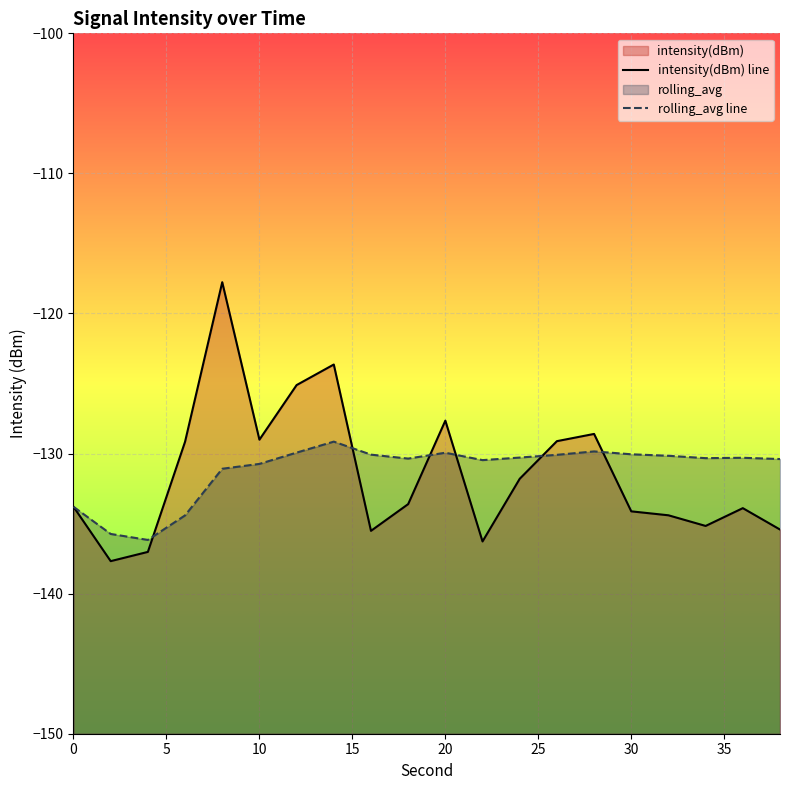

The value of intensity(dBm) line at 11 is -61.0. True or false?

False